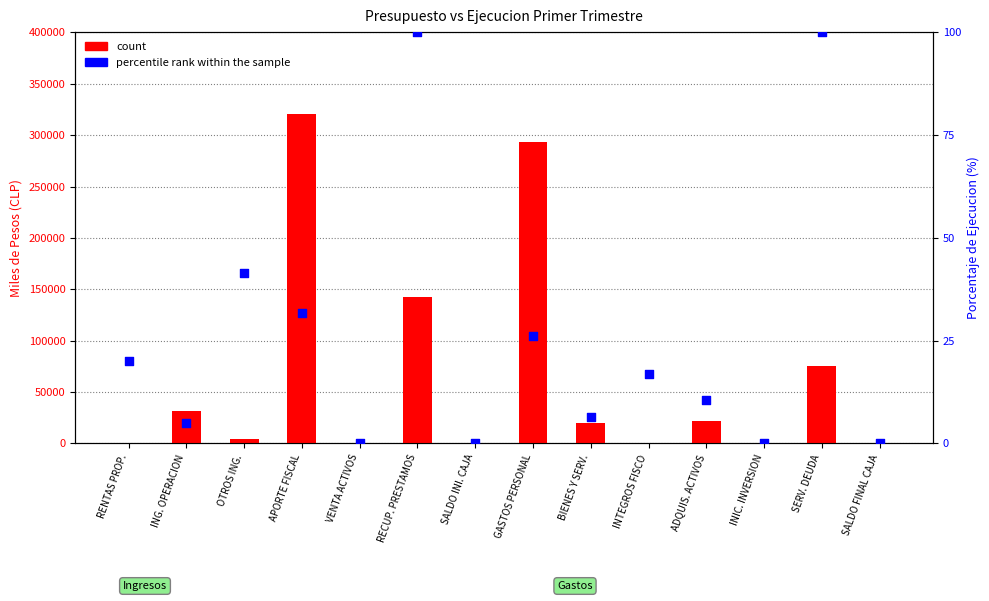

Which series reaches the minimum Y coordinate?

count